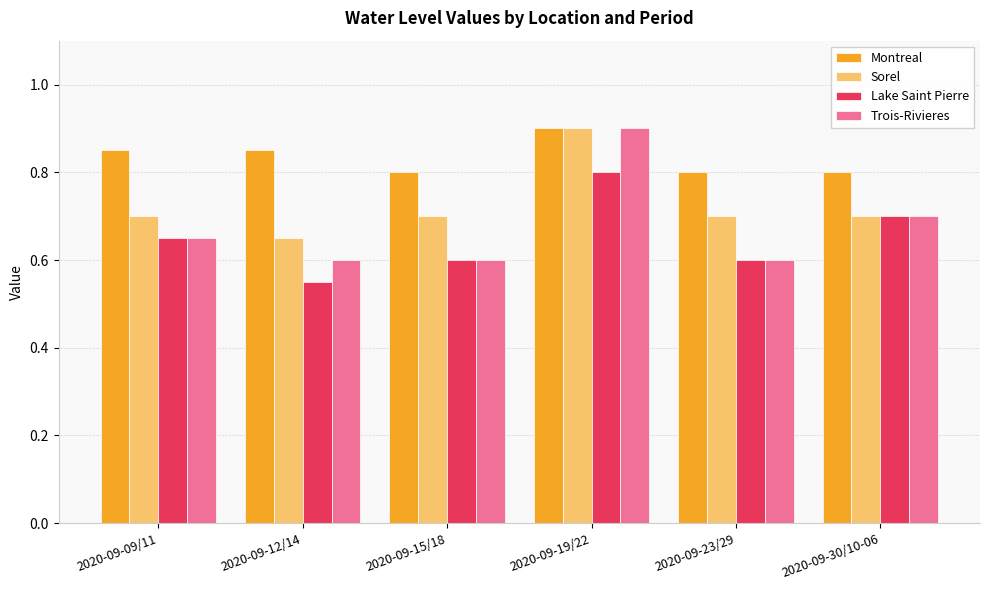

At which label does Montreal reach its peak?

2020-09-19/22